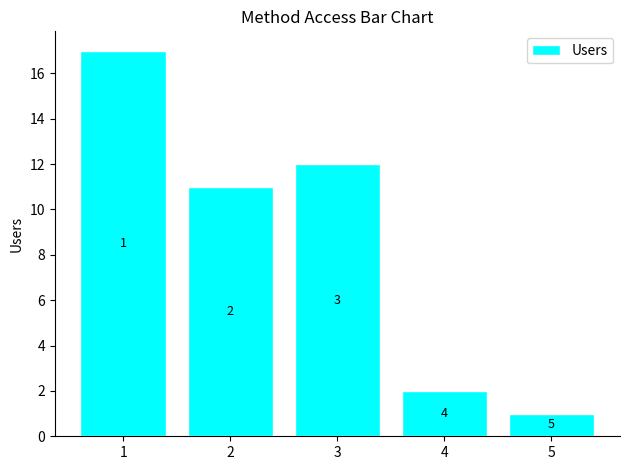

How many bars are there in total?

5